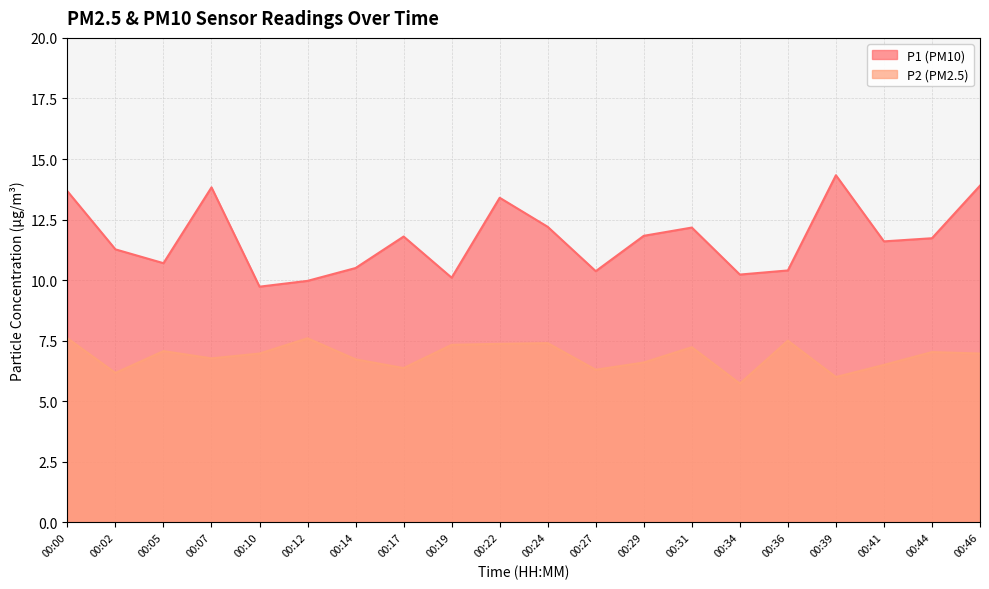

What is the difference between the highest and lowest values at 00:34?

4.5